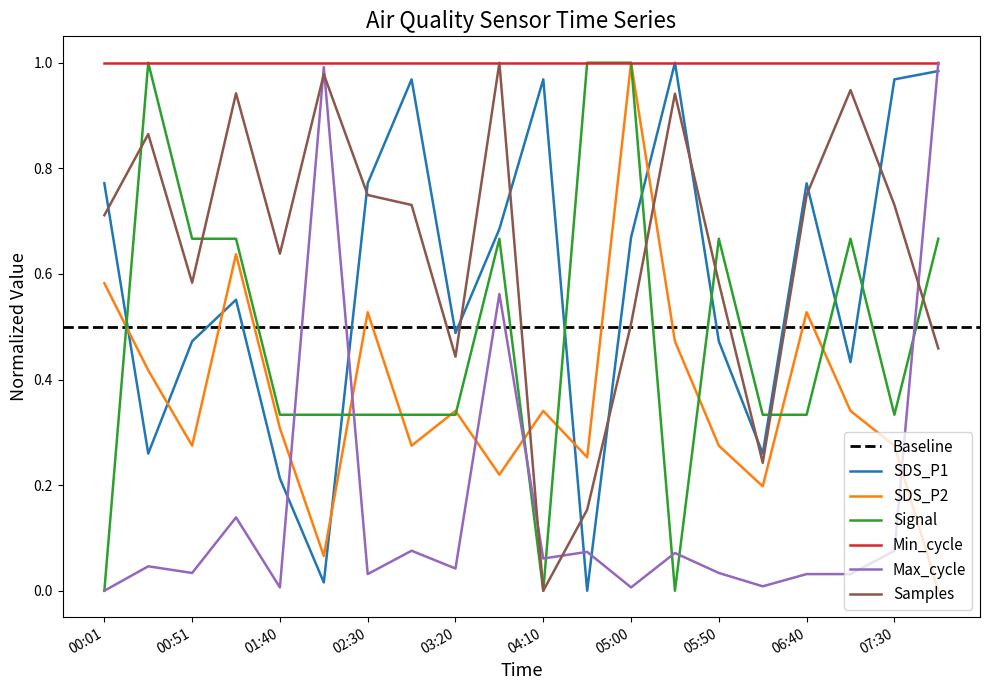

How many interior local peaks does the Samples series have?

6